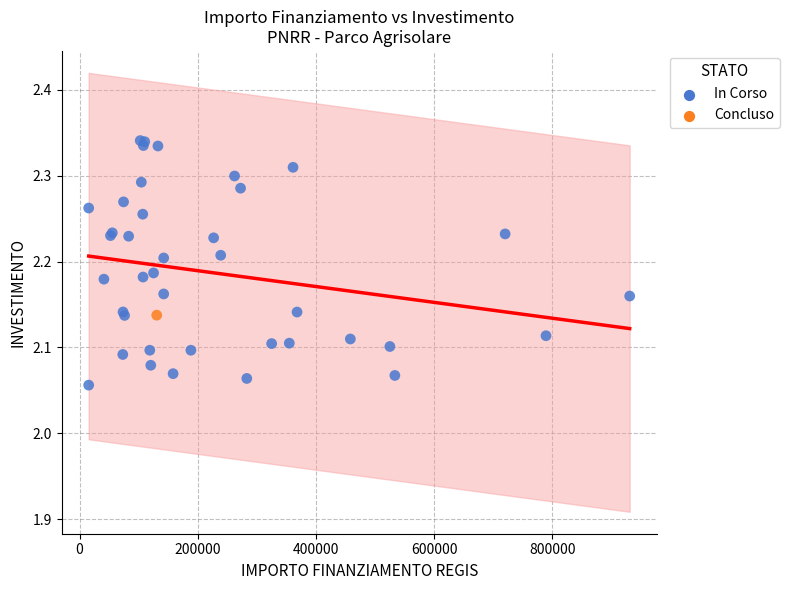

What are all the series names shown in the legend?

In Corso, Concluso